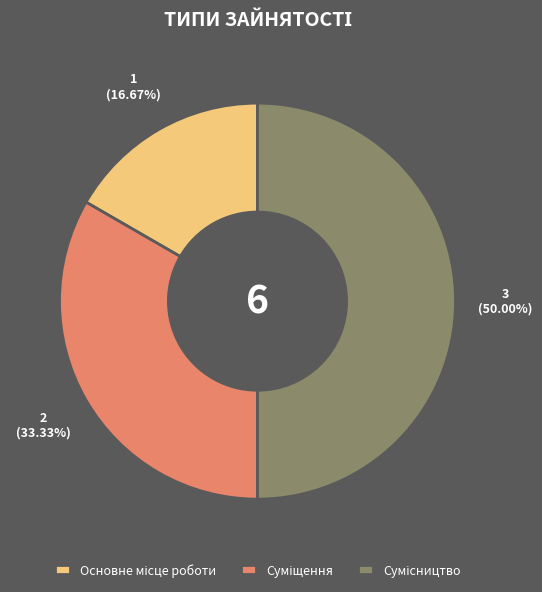

Does Сумісництво represent more than half of the total?

No